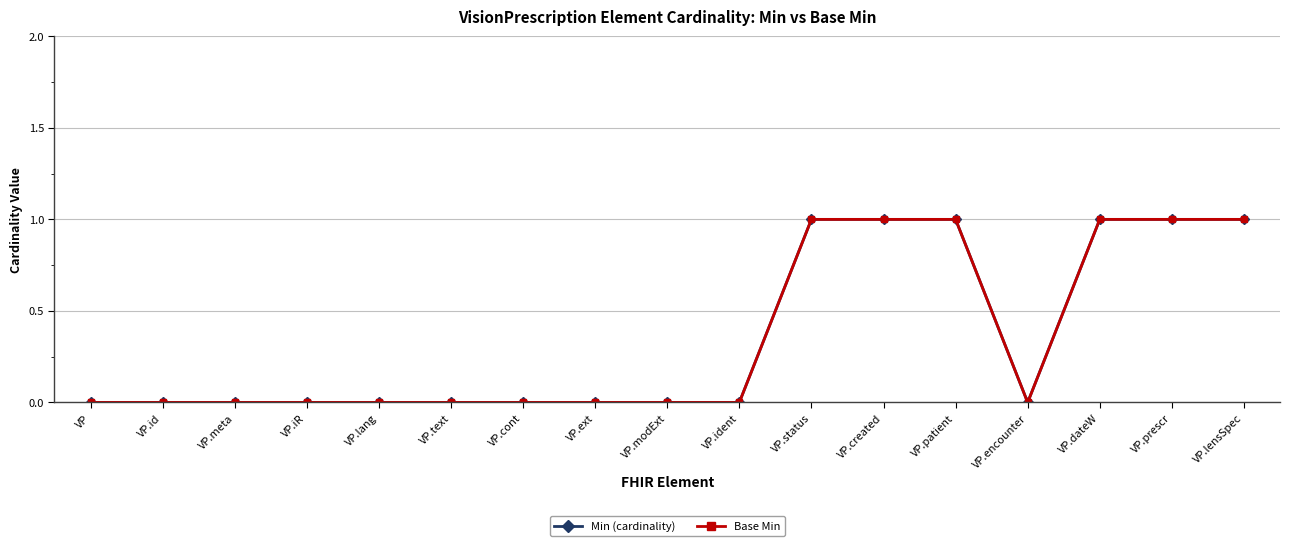

Does the chart have visible grid lines?

Yes